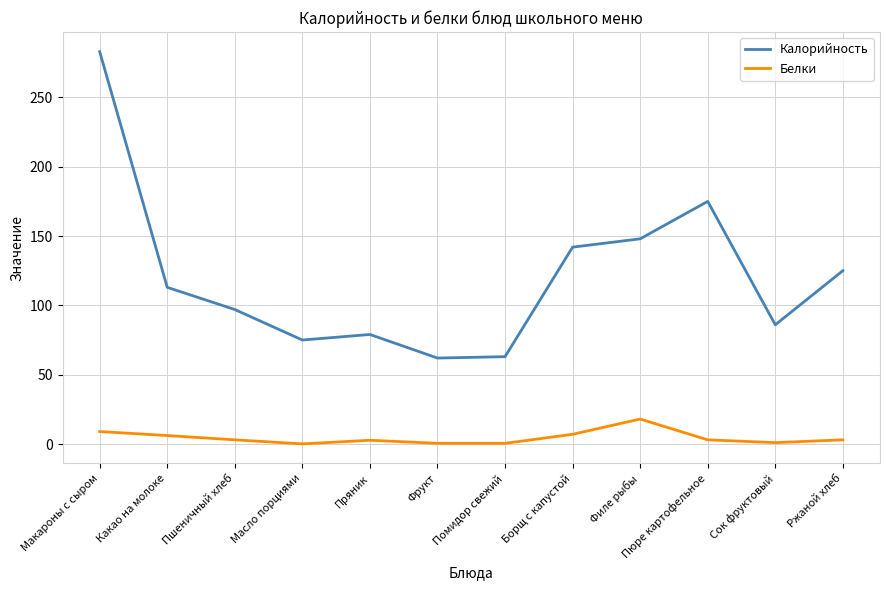

Is it true that Калорийность equals 62.0 at Фрукт?

True